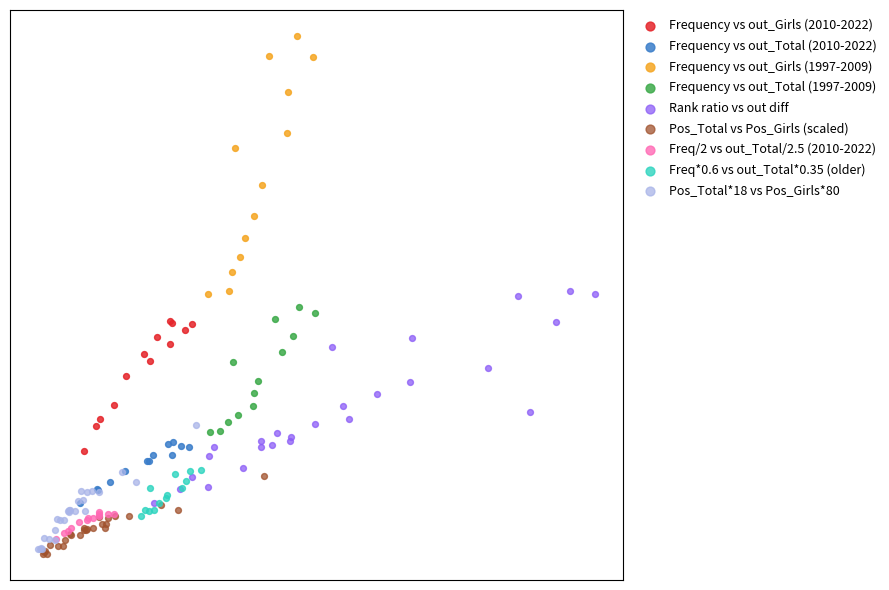

Which series has the largest Y range (max minus min)?

Frequency vs out_Girls (1997-2009)